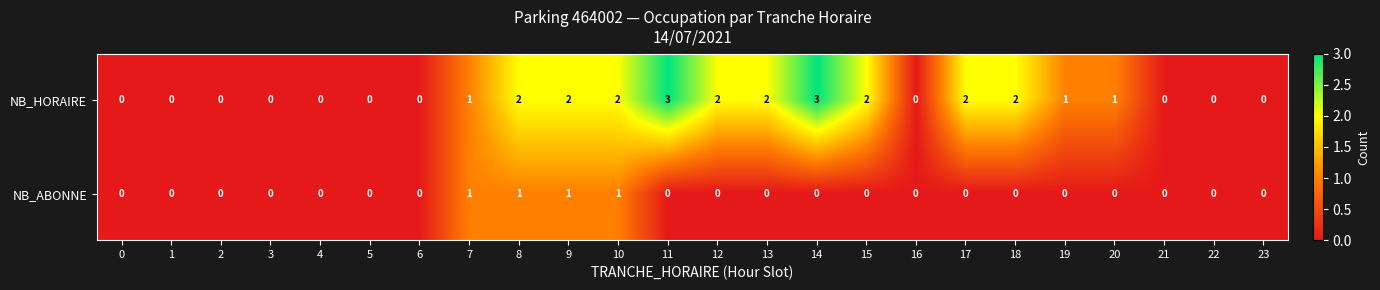

Count the NB_HORAIRE values in the range 0 to 2.

22